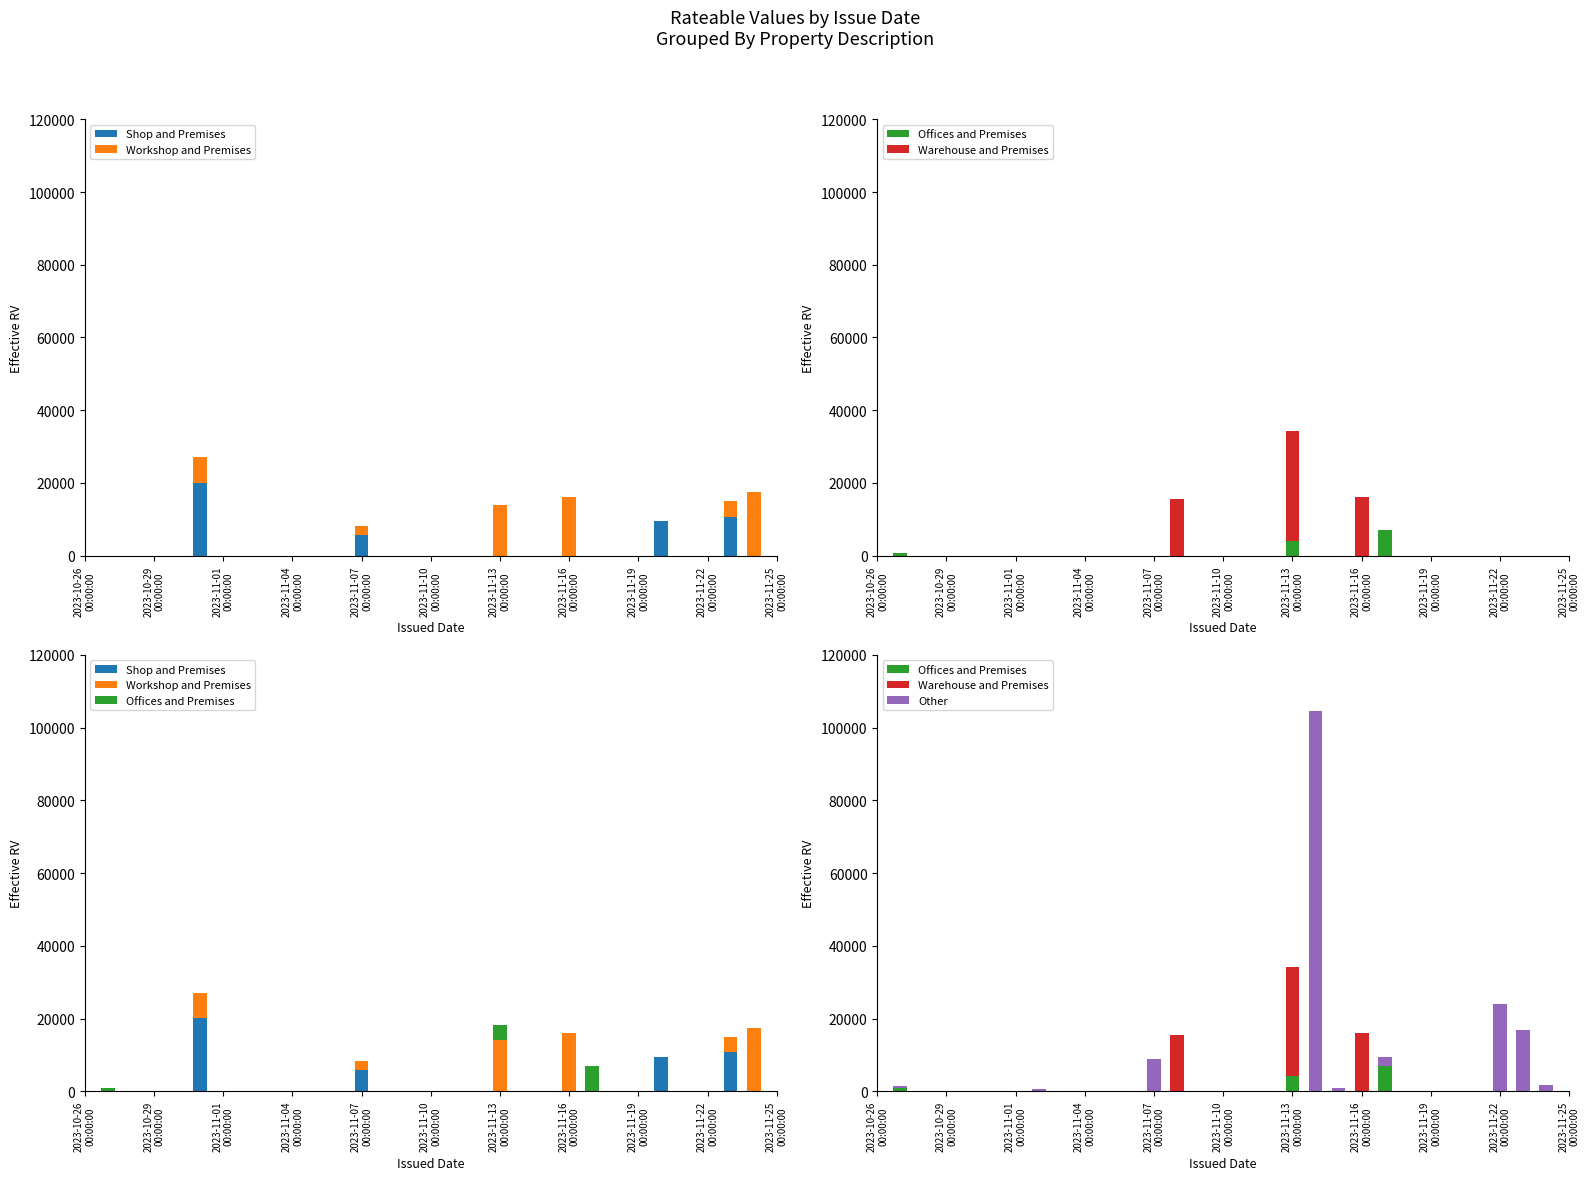

Where is Offices and Premises nearest to the value 3500?

2023-11-13
00:00:00